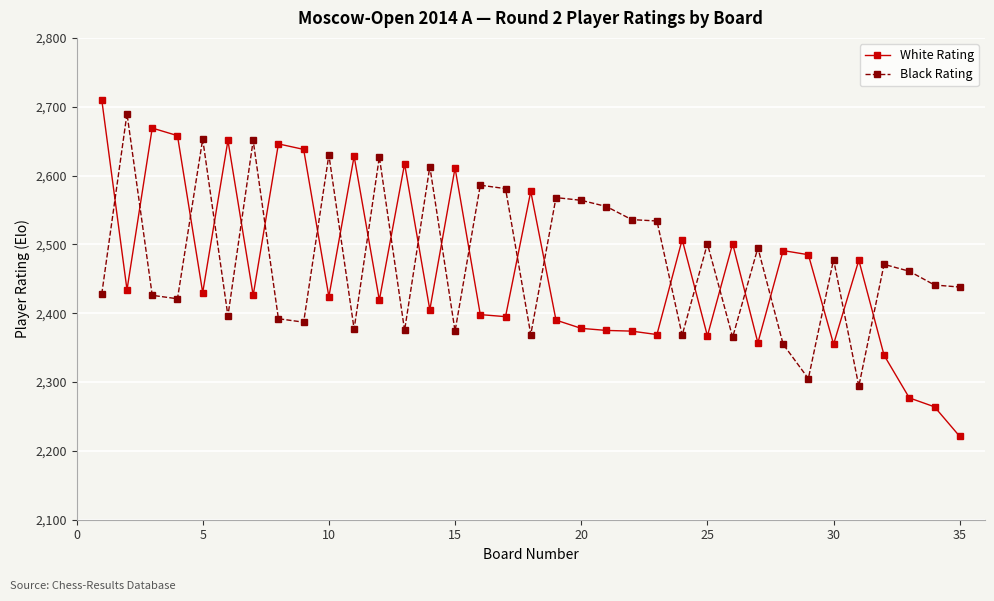

Which series has the widest spread of values?

White Rating